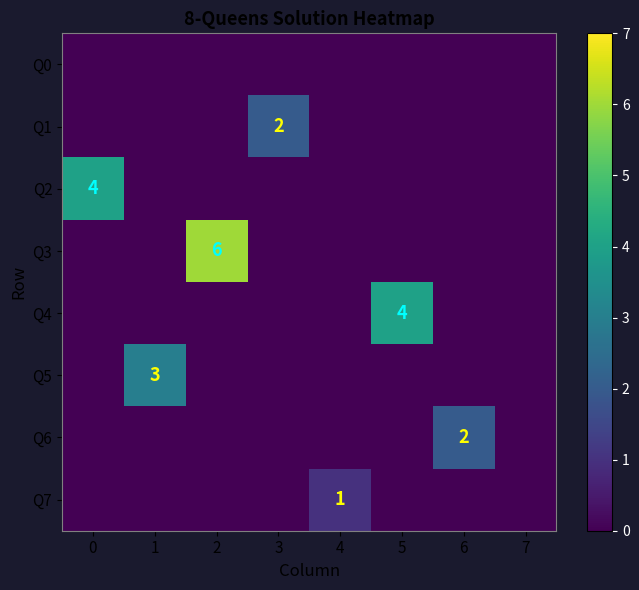

The Q2 series shows 4 at 0. True or false?

True